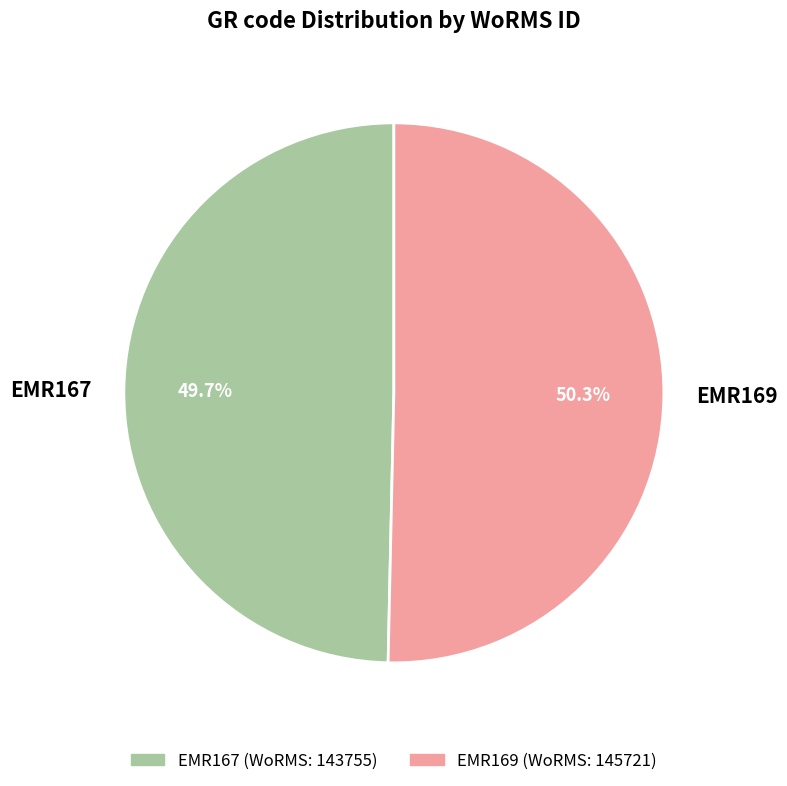

To the nearest percent, what portion does EMR167 represent?

50%